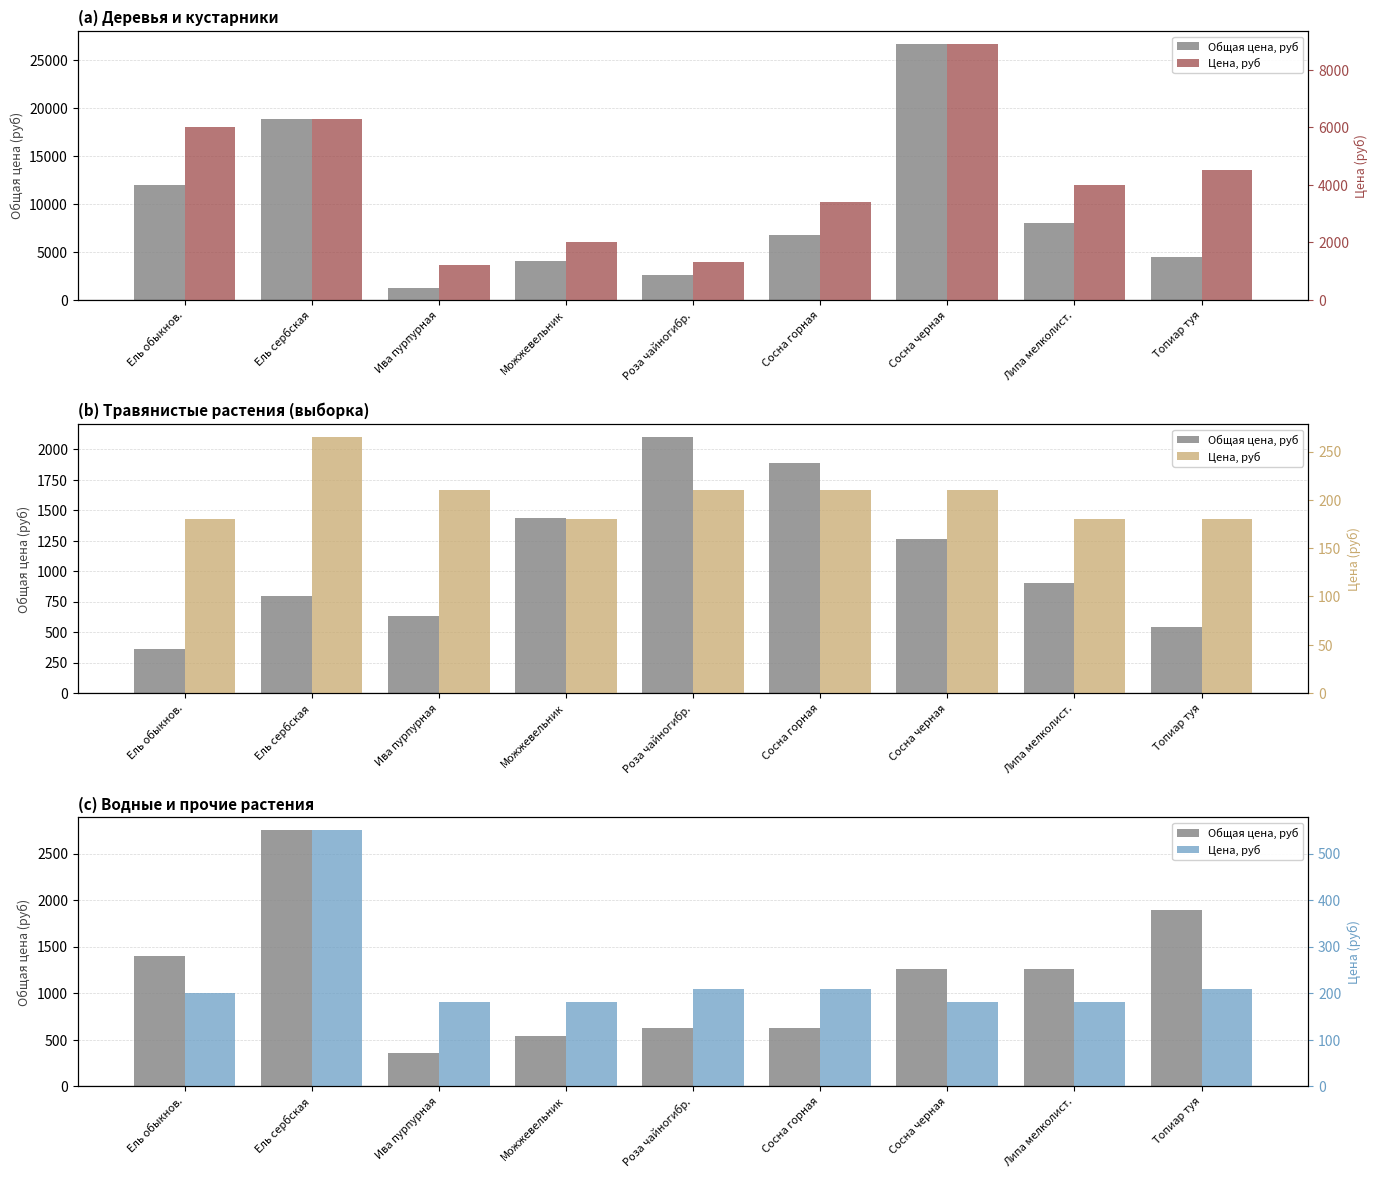

Is it true that Цена, руб equals 180 at Сосна черная?

True